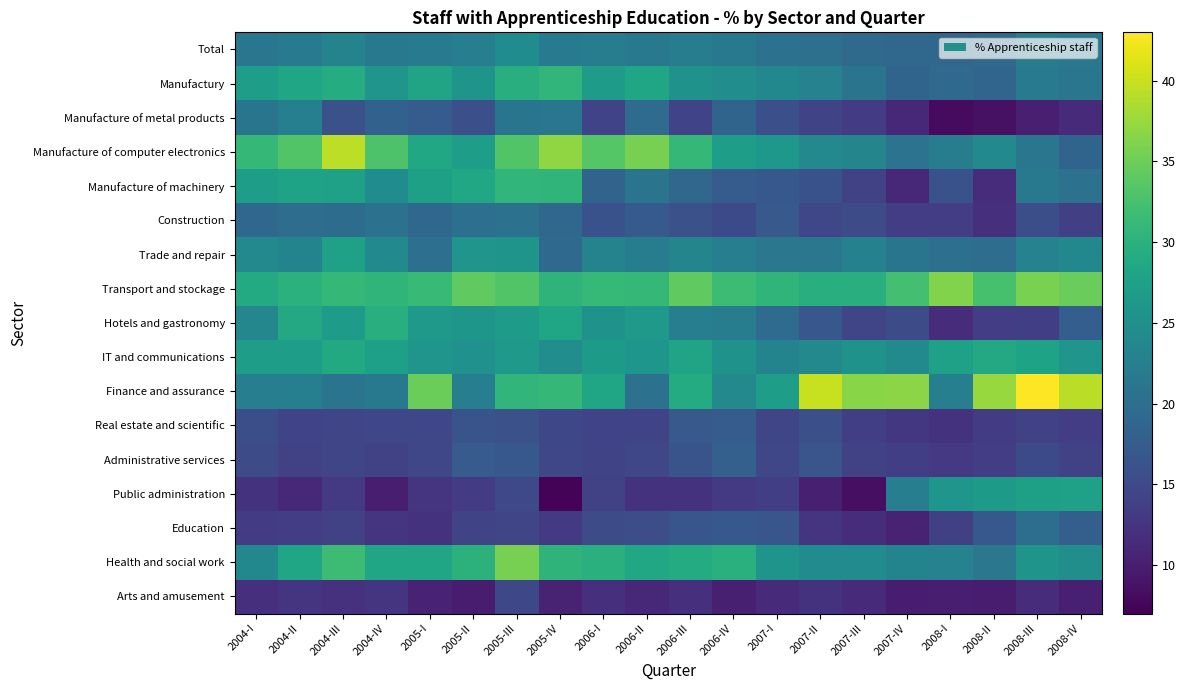

What is the total value across all series at 2008-III?

369.7